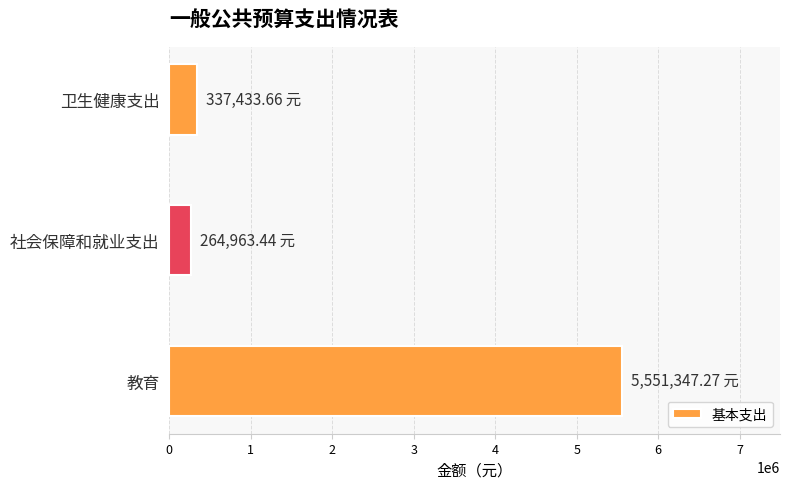

Count the number of data series in this chart.

1